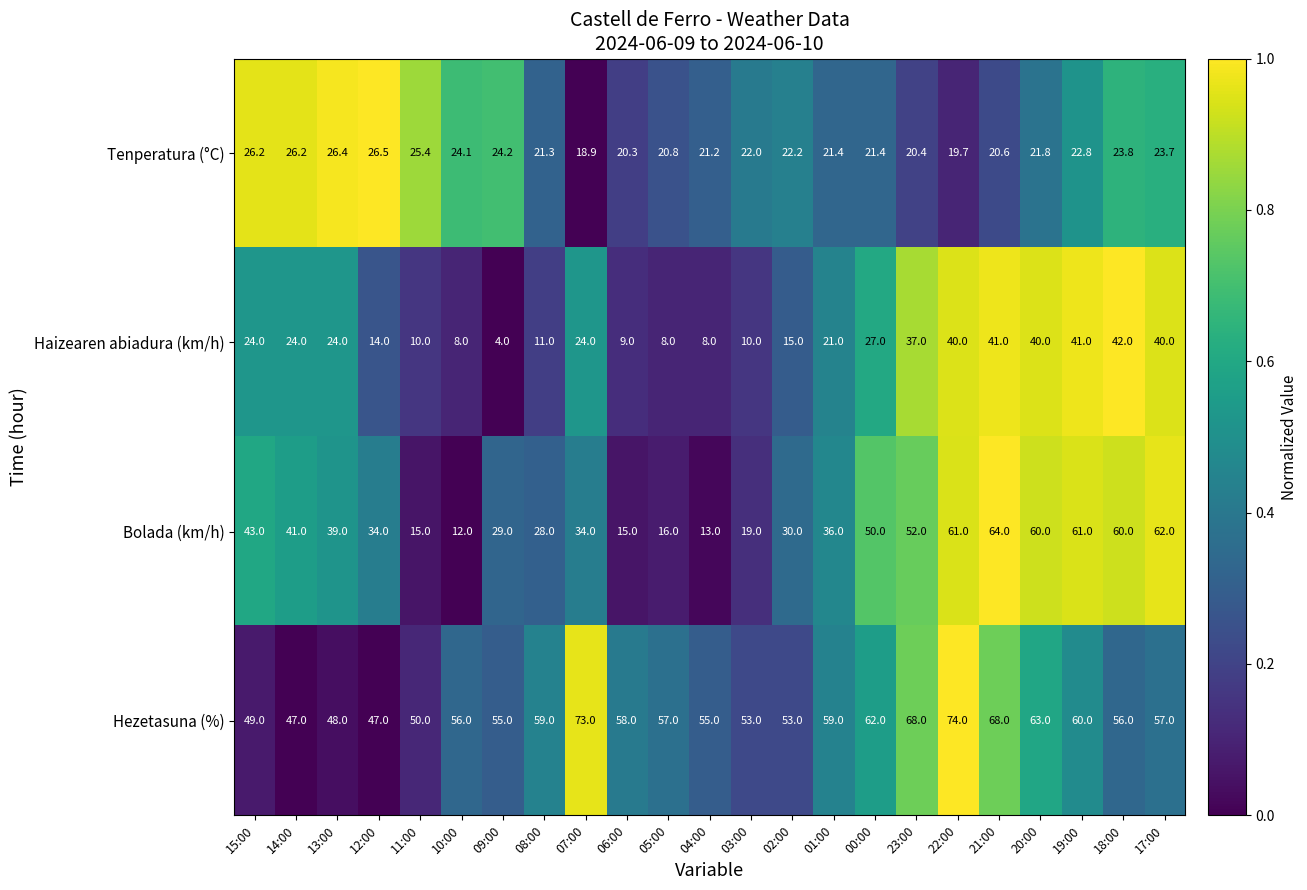

What is the spread (max minus min) of values at 14:00?

23.0